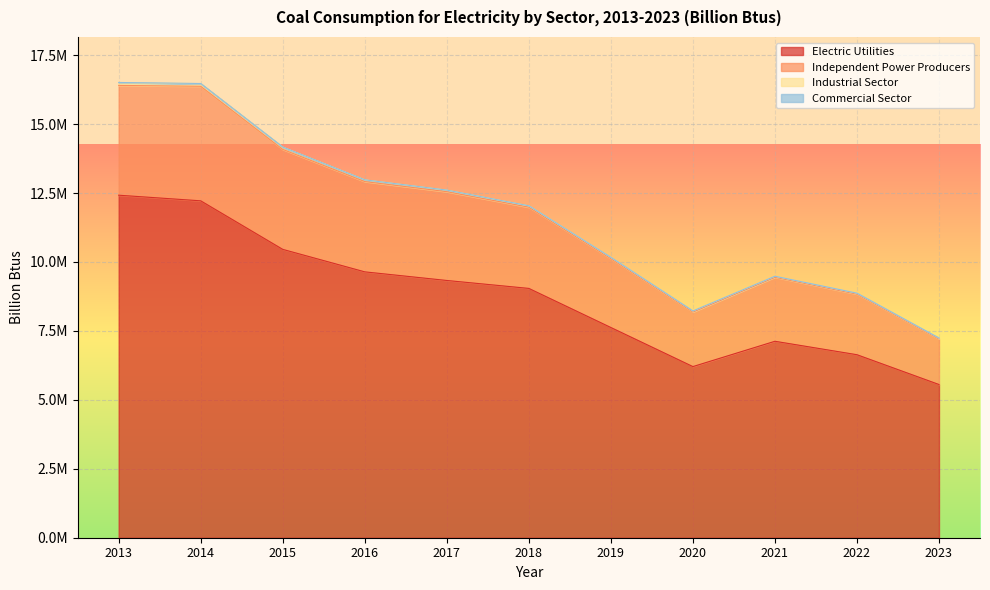

What is the difference between the maximum and second lowest values in the Electric Utilities series?

6215384